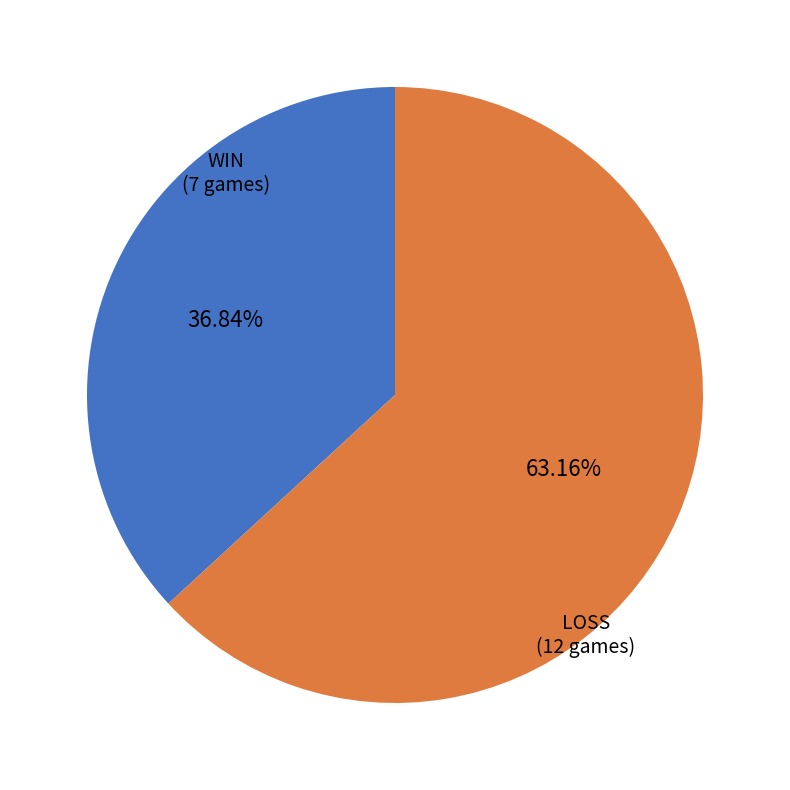

Count the number of slices in the pie.

2